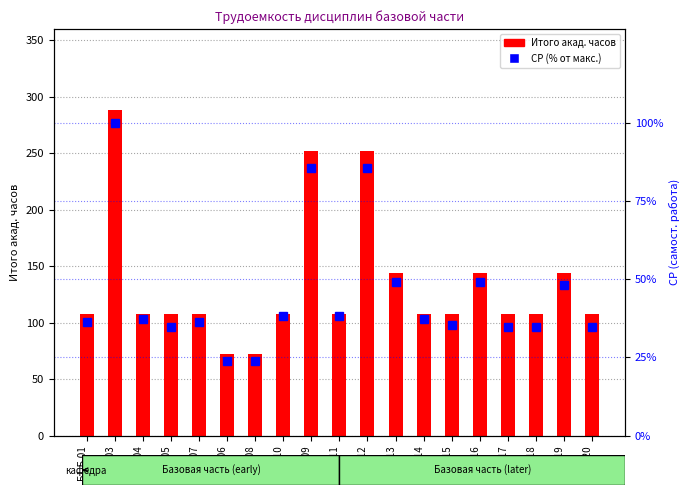

Which series has the largest total across all categories?

Итого акад. часов